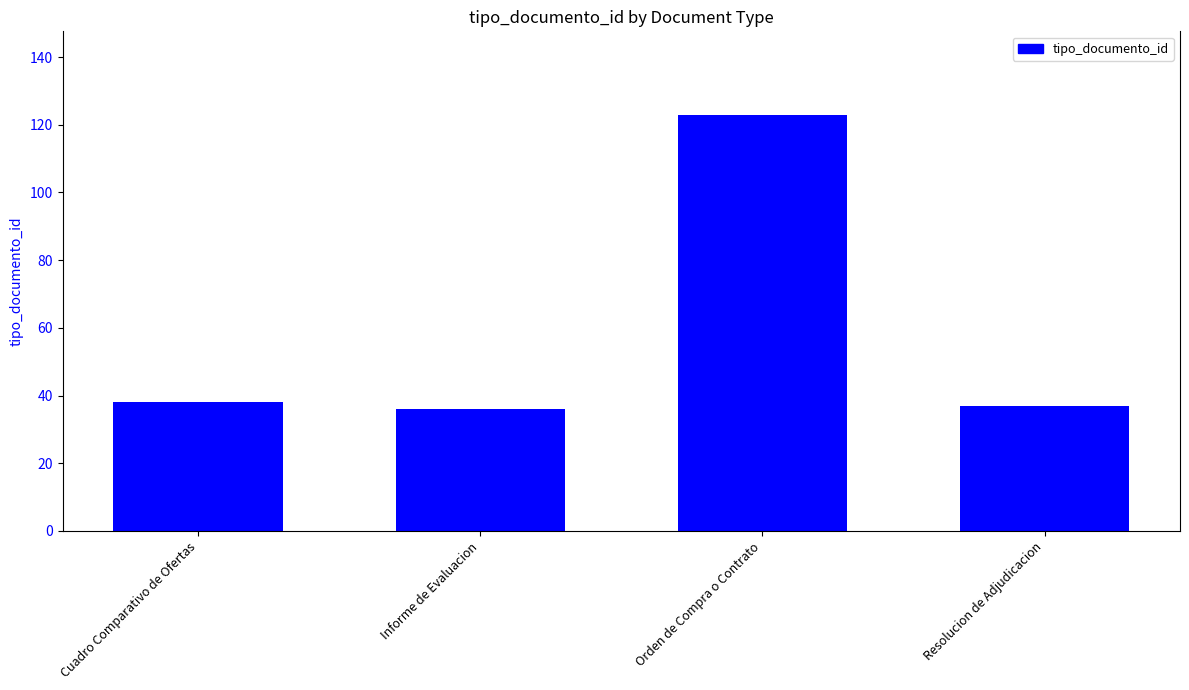

At which category does the chart reach its peak across all series?

Orden de Compra o Contrato